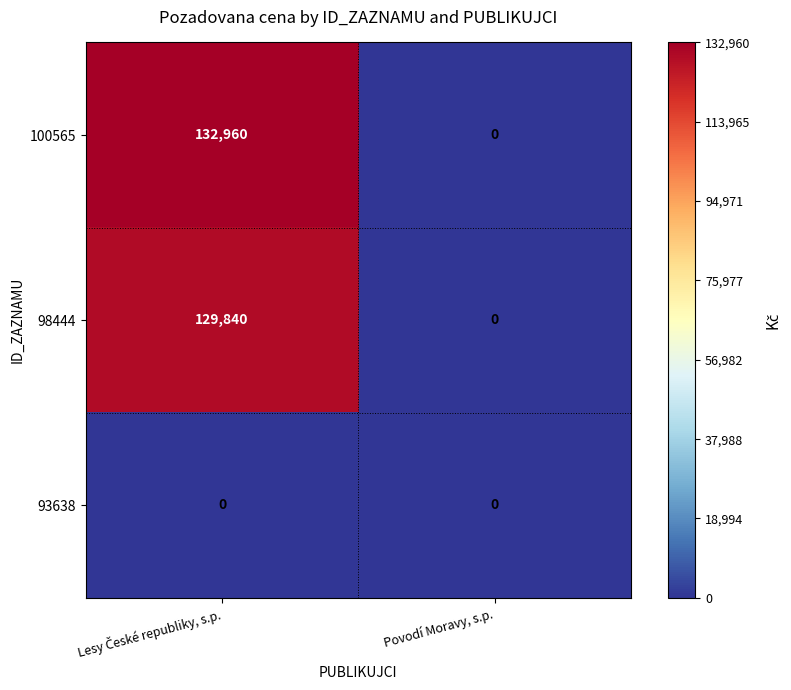

Count the number of data series in this chart.

3